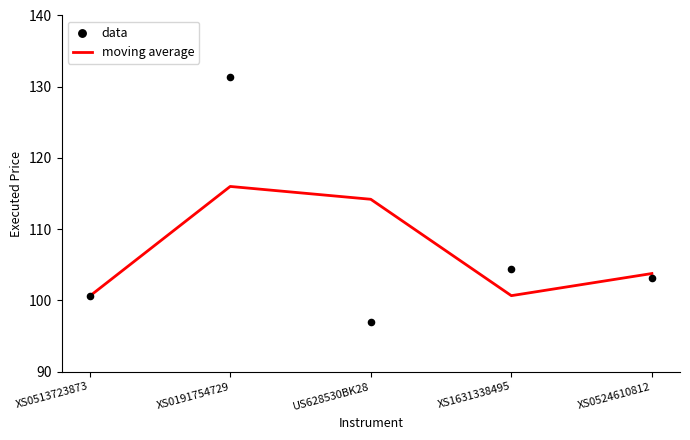

Which series contains the lowest Y value?

data